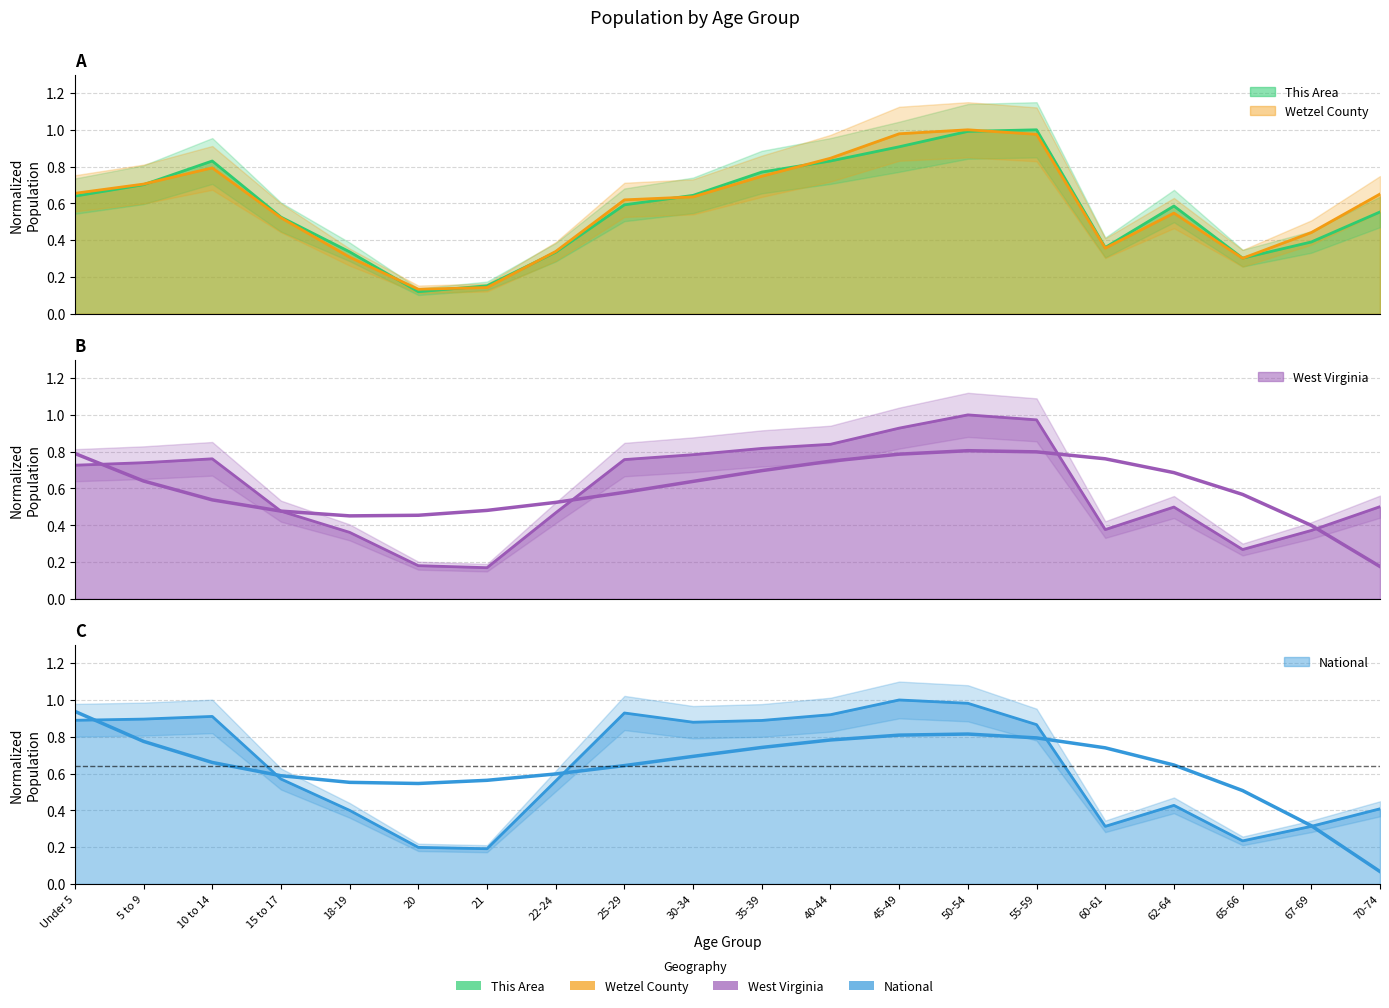

What is the difference between the maximum and minimum values in the Wetzel County series?

0.9